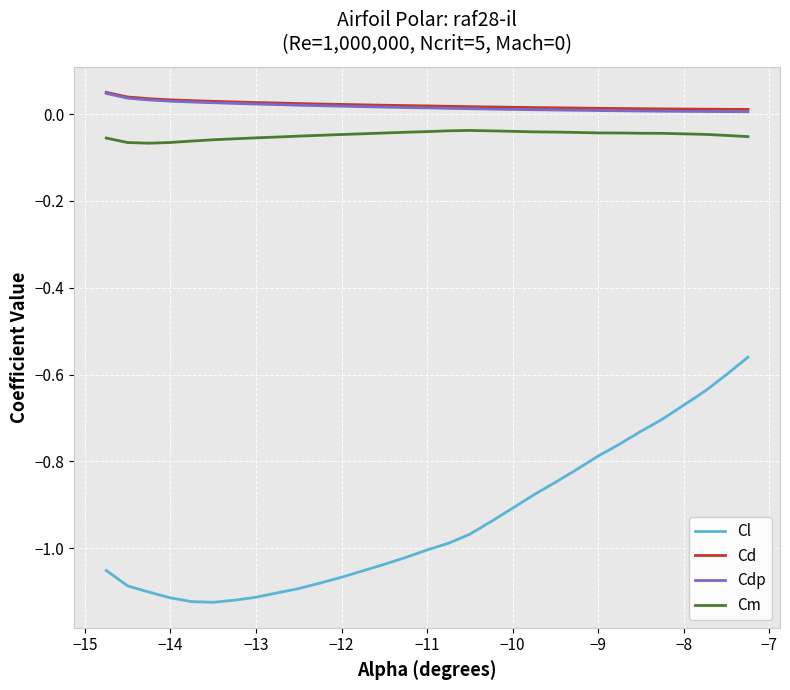

True or false: Cdp and Cm intersect in this chart.

False